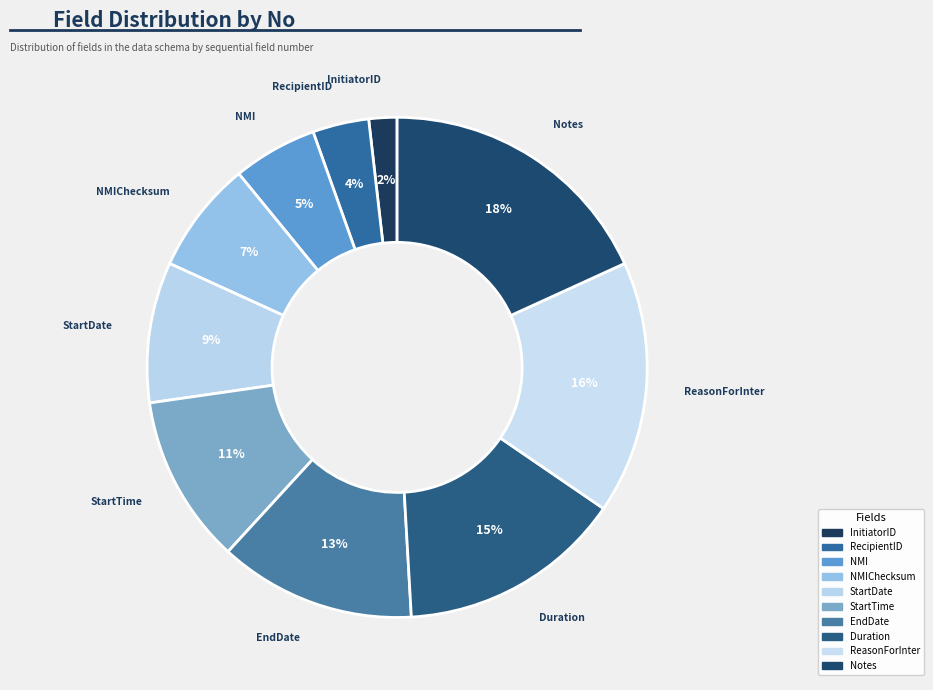

How many slices are in this pie chart?

10